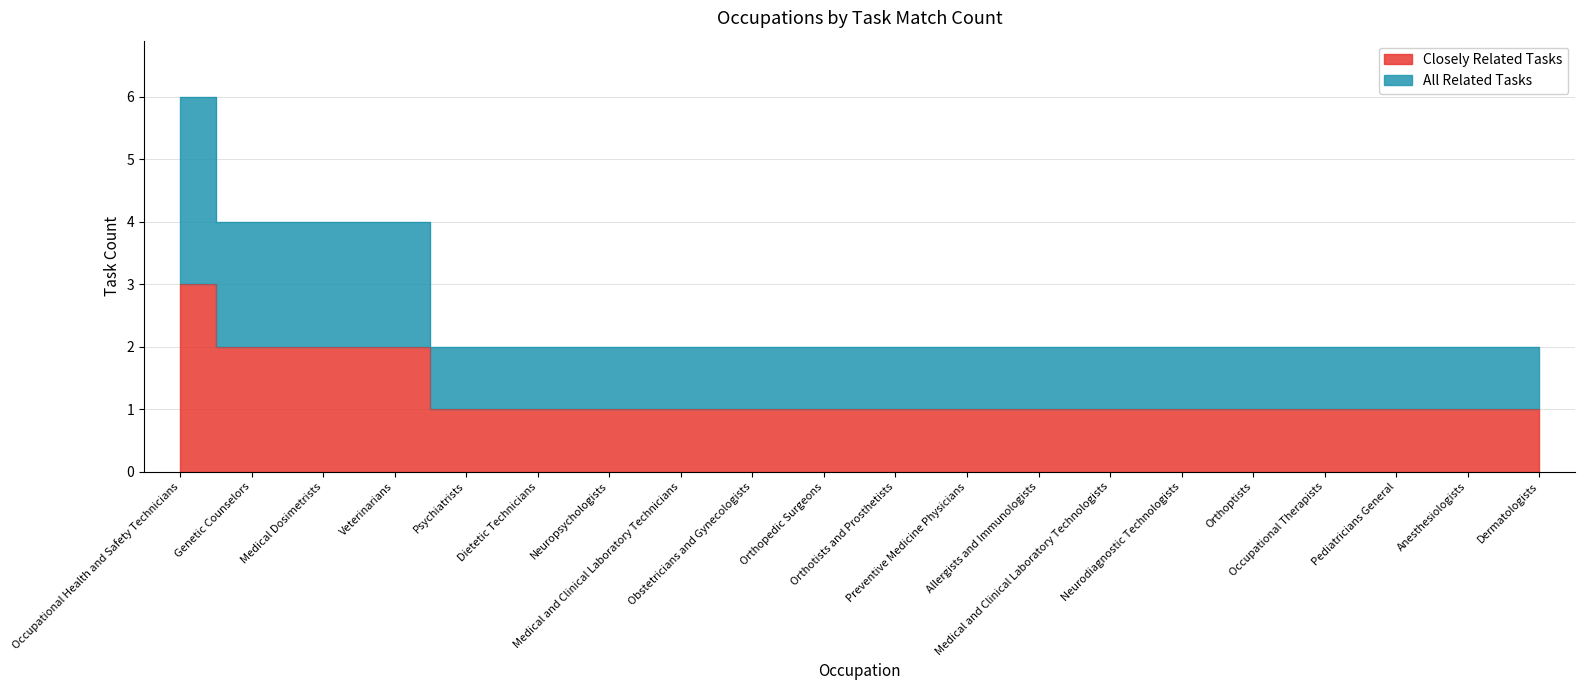

List the series in order of their overall mean, lowest first.

Closely Related Tasks, All Related Tasks